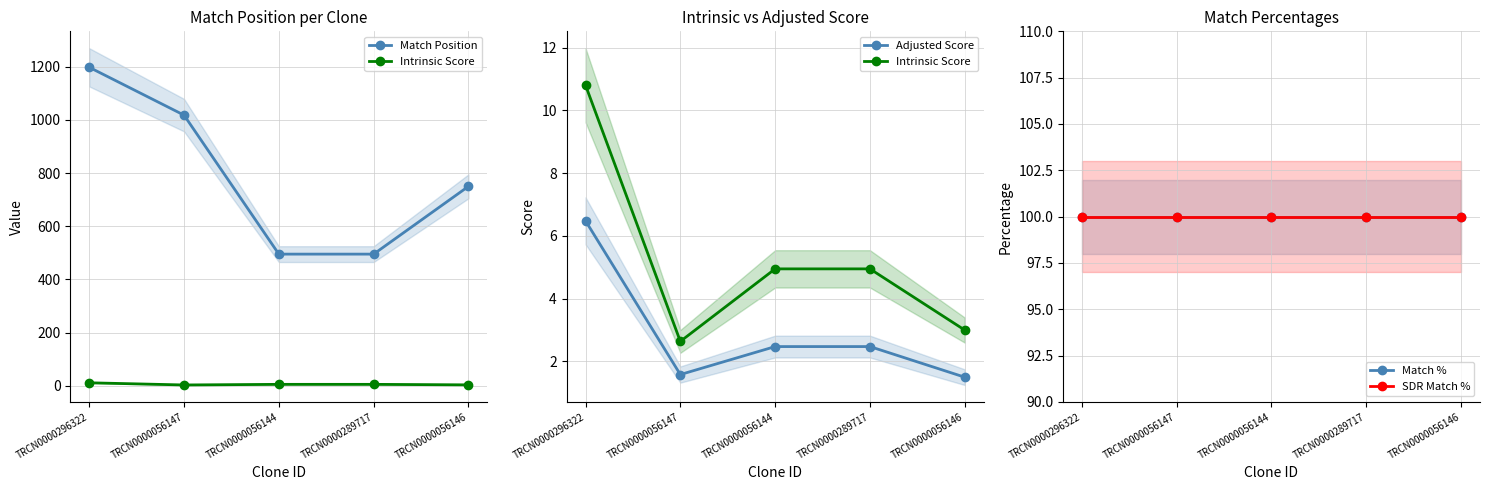

How many data points does each series have?

5